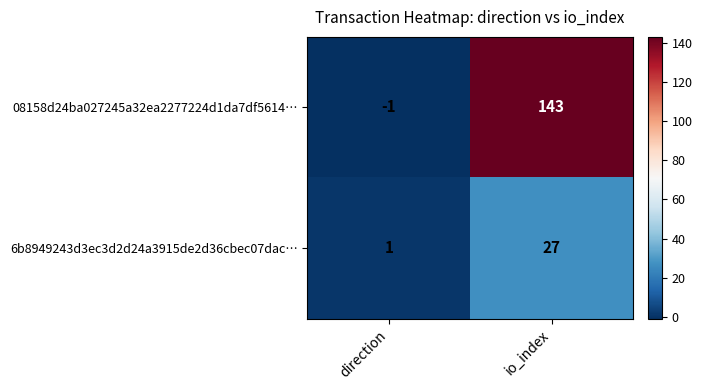

List the series in order of their peak value, lowest first.

6b8949243d3ec3d2d24a3915de2d36cbec07dac…, 08158d24ba027245a32ea2277224d1da7df5614…